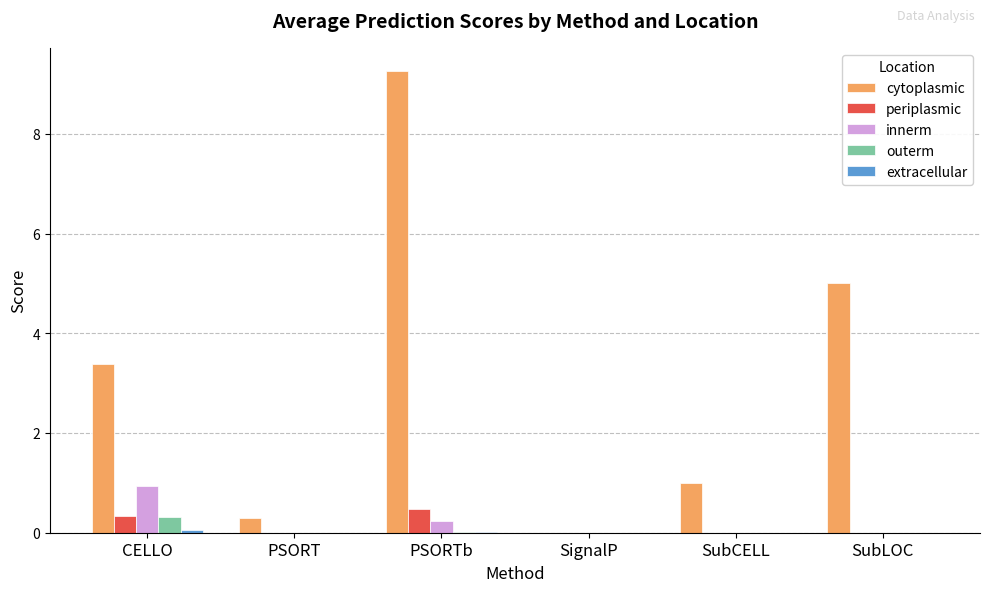

What is the total value across all series at PSORT?

0.3